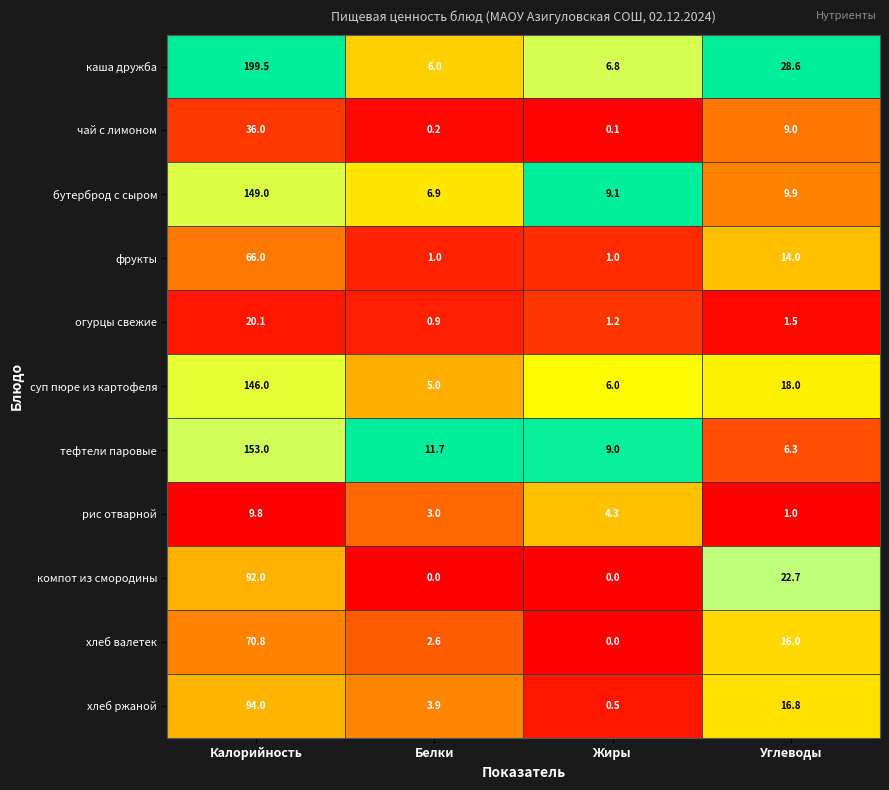

Rank the series by their maximum value, from lowest to highest.

рис отварной, огурцы свежие, чай с лимоном, фрукты, хлеб валетек, компот из смородины, хлеб ржаной, суп пюре из картофеля, бутерброд с сыром, тефтели паровые, каша дружба